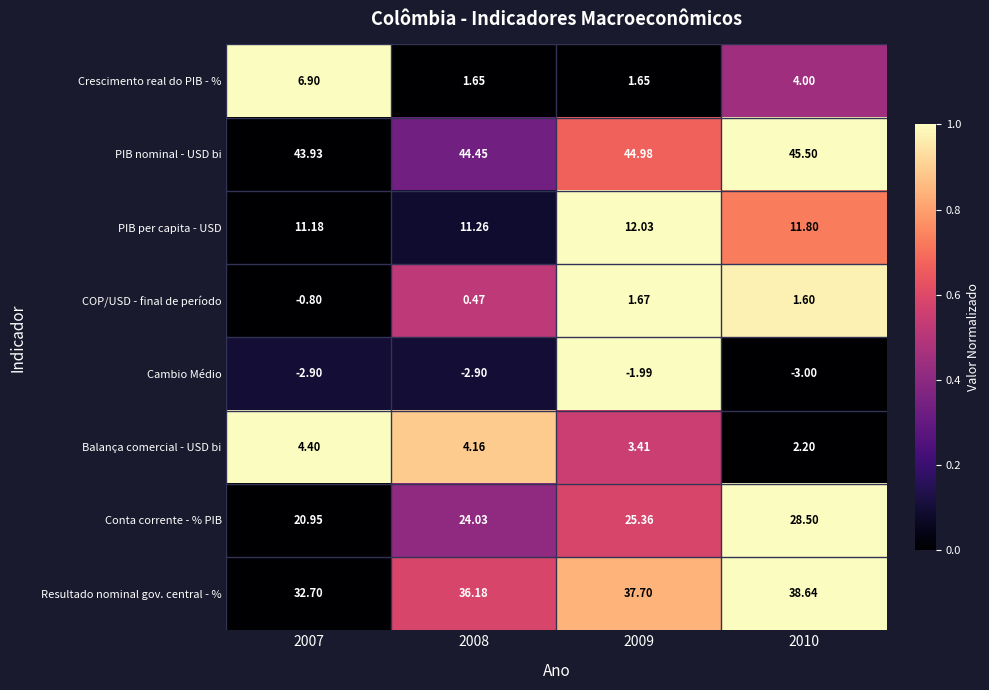

Is the value of PIB nominal - USD bi at 2009 greater than the value of Conta corrente - % PIB at 2010?

Yes